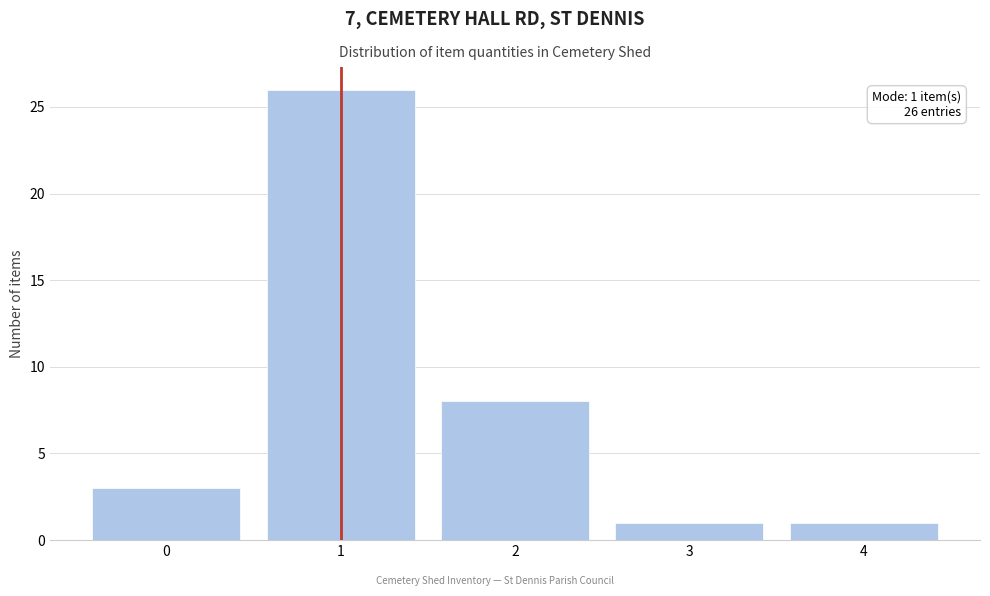

Which range on the x-axis has the tallest bar?

0.5 to 1.5